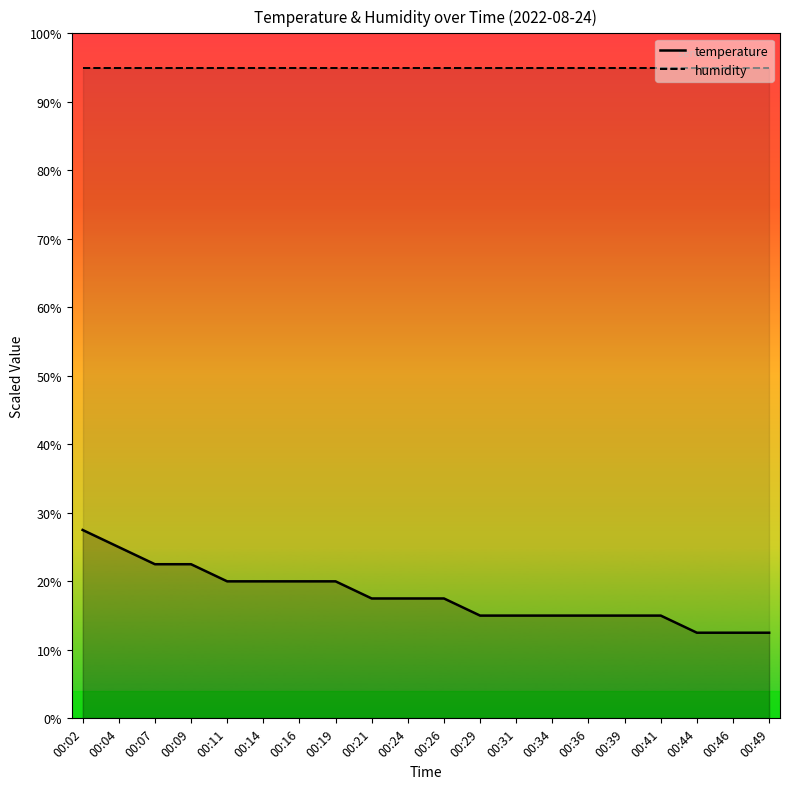

At how many categories does at least one series exceed 45?

20